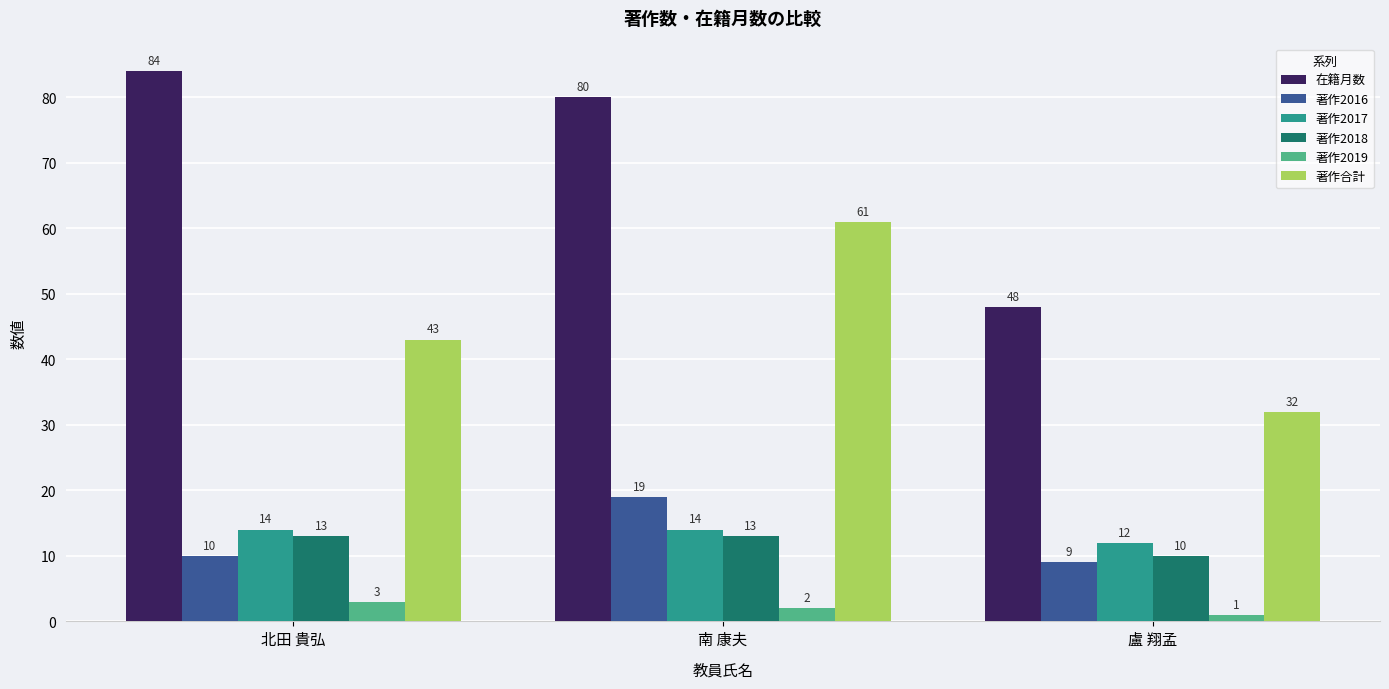

True or false: 著作2018 has a value of 10 at 盧 翔孟.

True